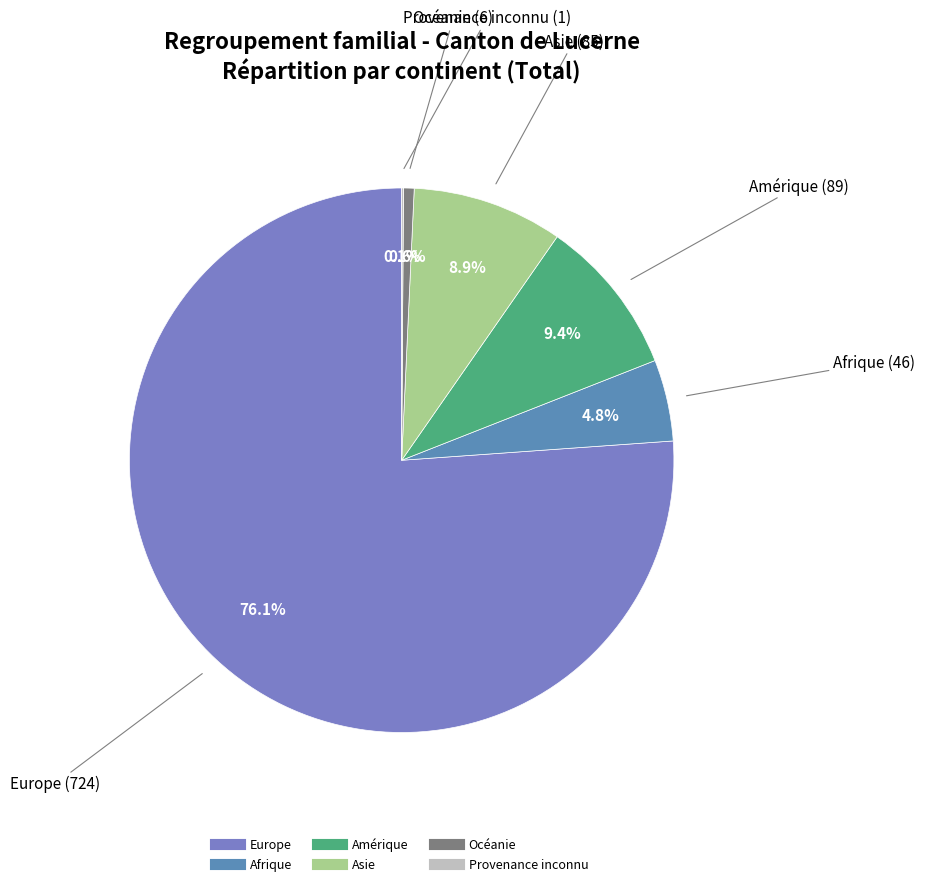

Is Afrique the majority of the pie?

No